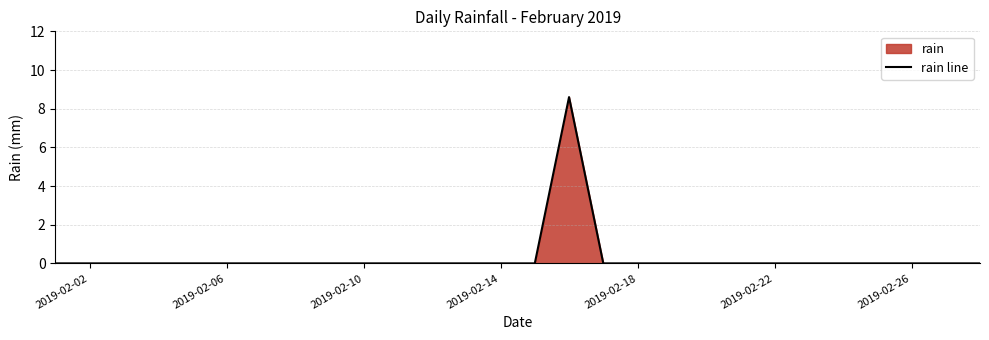

The chart shows a value of 4.9 at 2019-02-26. True or false?

False